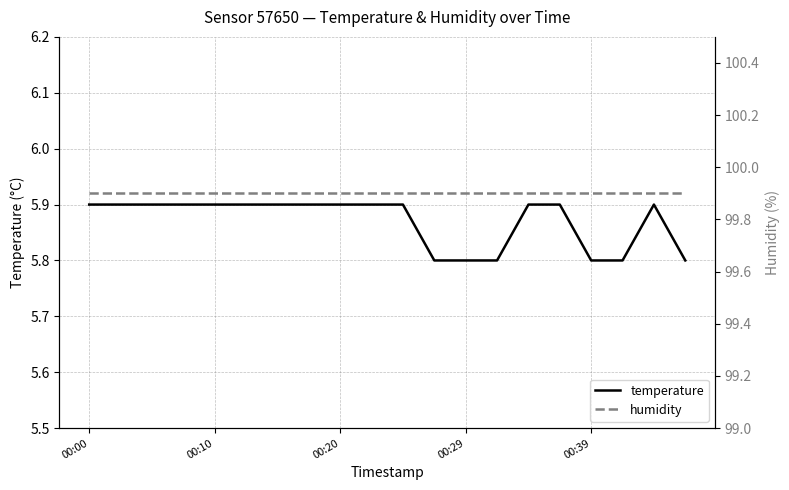

The value of humidity at 9 is 99.9. True or false?

True